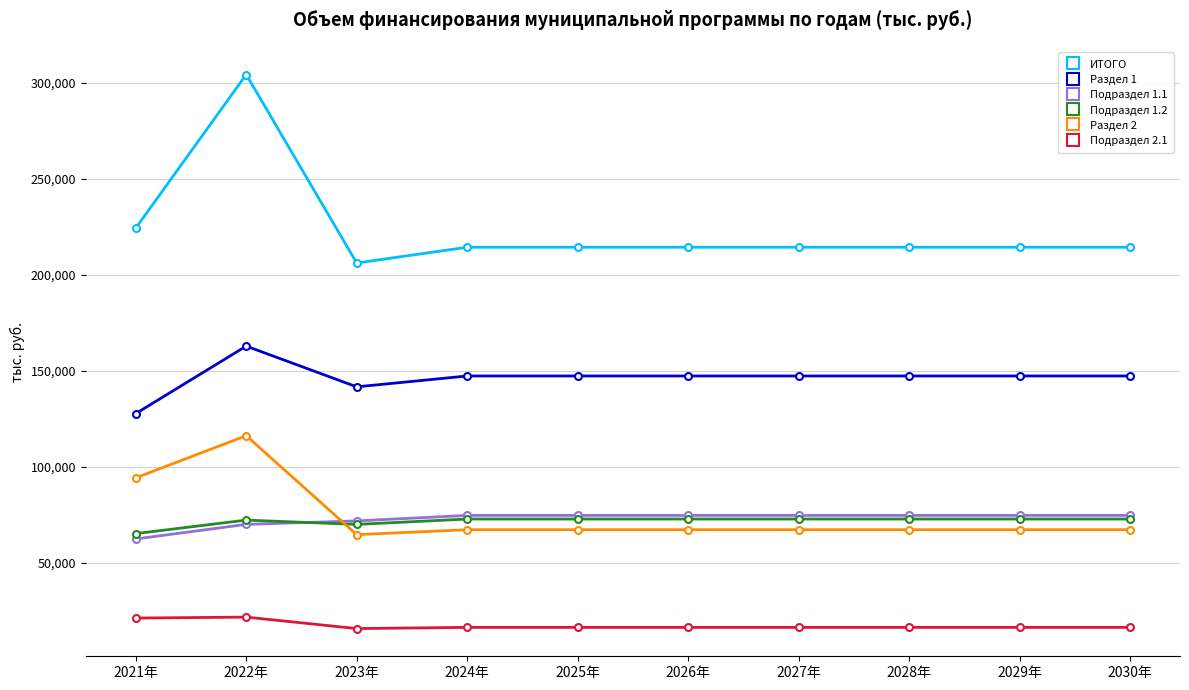

How many times do Раздел 2 and Подраздел 1.2 cross each other?

1